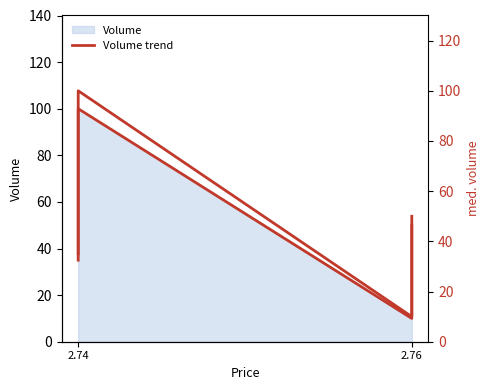

How many lines are shown in the chart?

1